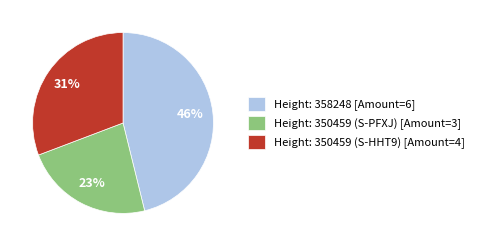

How many segments does this pie chart have?

3